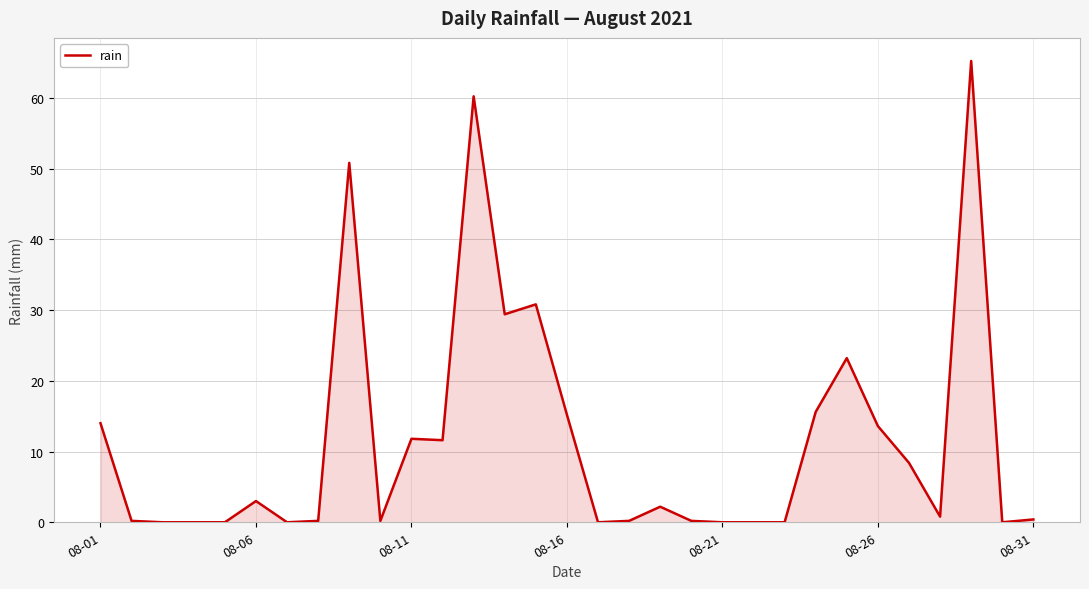

What is the greatest value displayed?

65.2